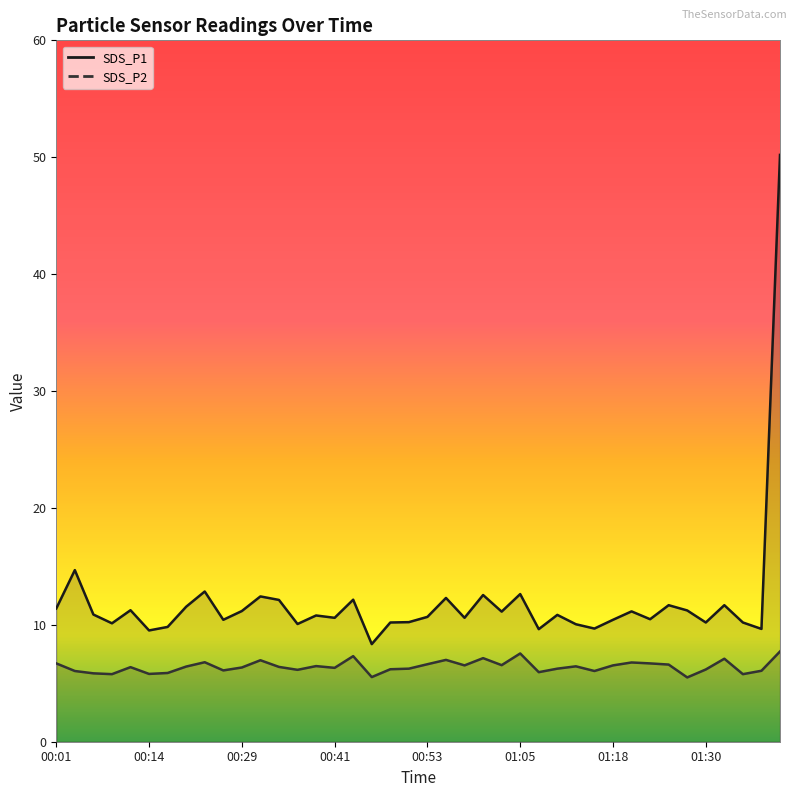

Rank the series at 00:03 from lowest to highest value.

SDS_P2, SDS_P1